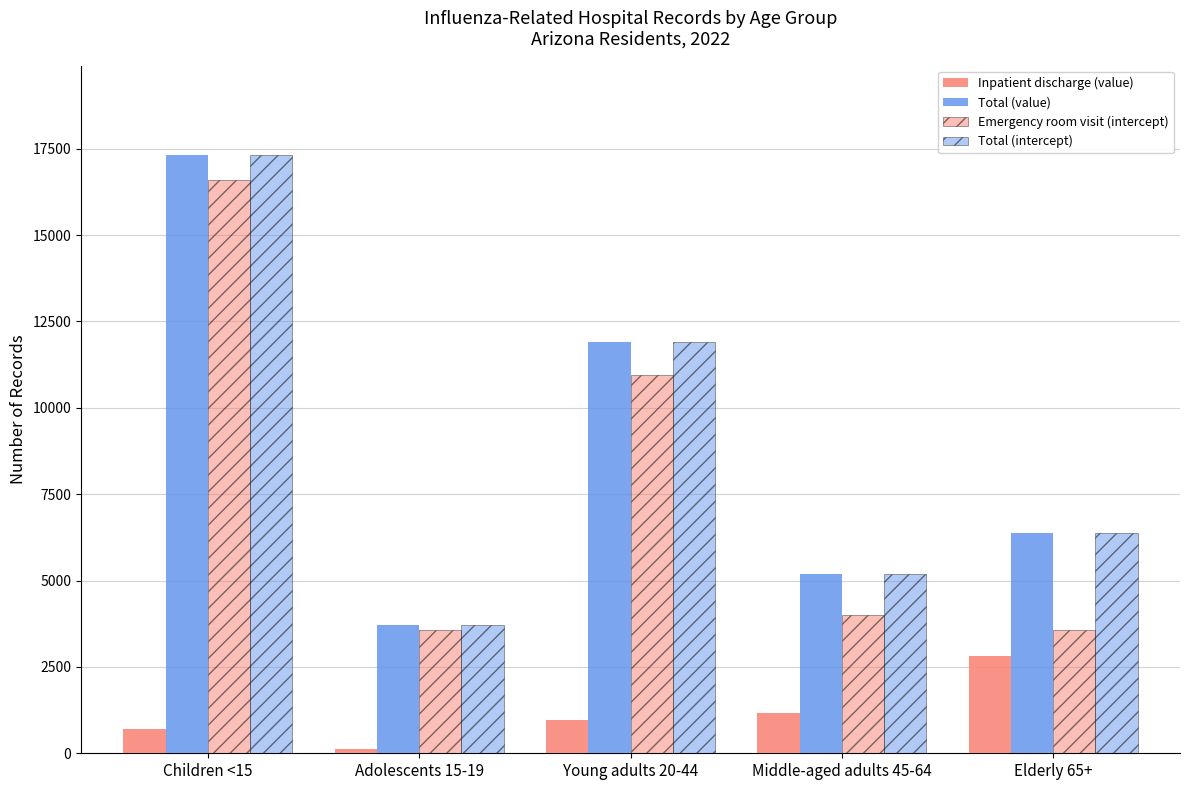

The value of Total (value) at Children <15 is 30898. True or false?

False